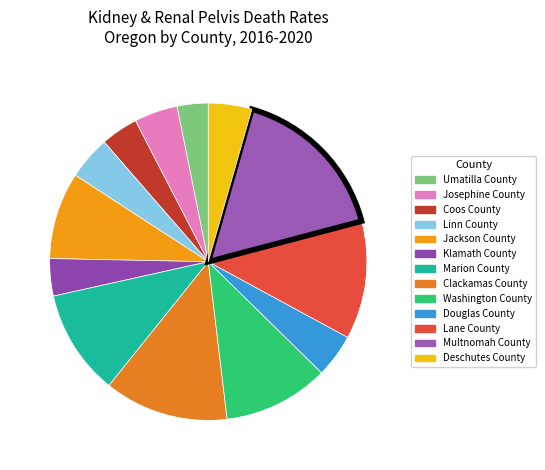

Does any single category account for the majority?

No